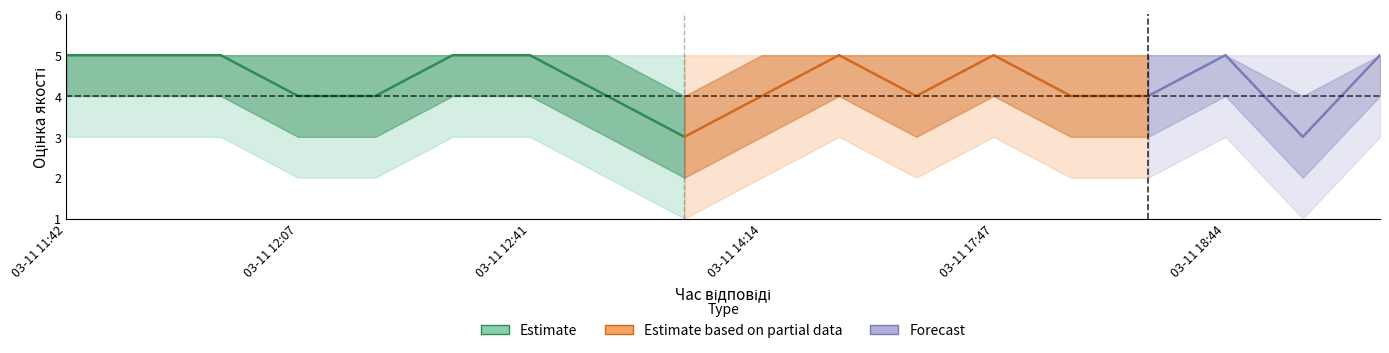

True or false: Оцінка якості (центр) and upper_bound cross at least once.

False